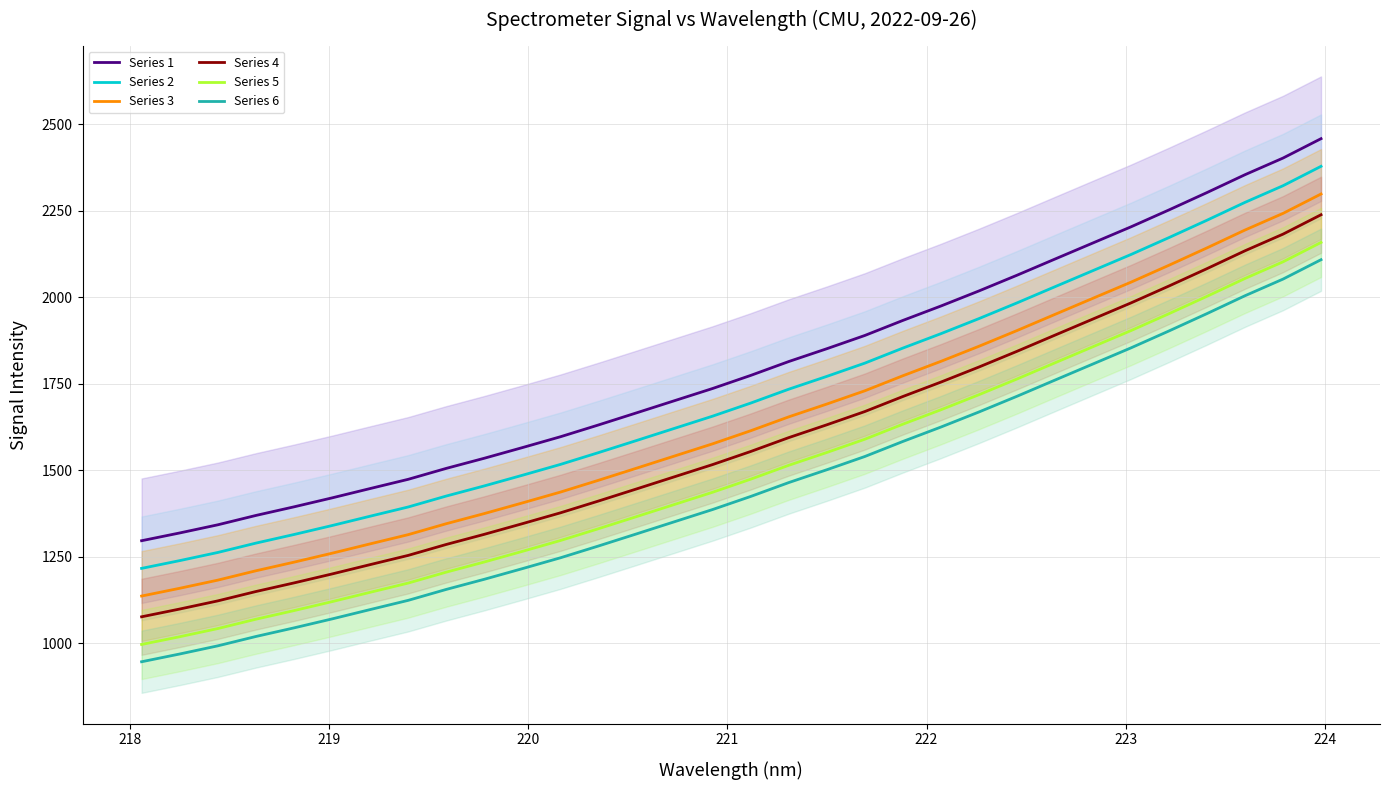

What is the maximum value for Series 2?

2378.4